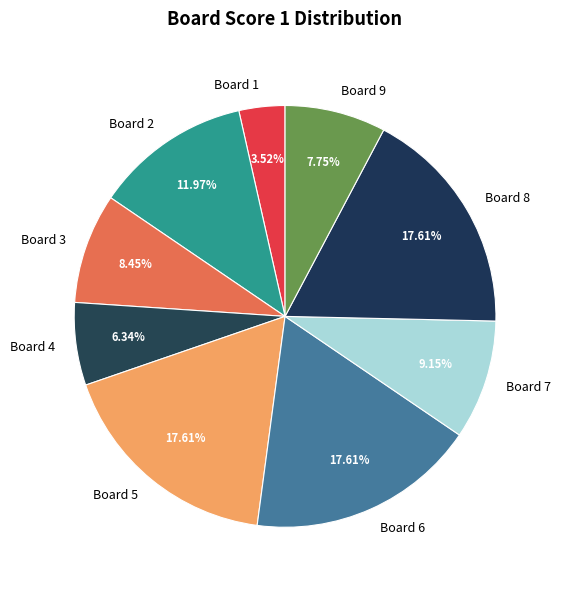

The Board 6 slice represents 18% of the pie. True or false?

True